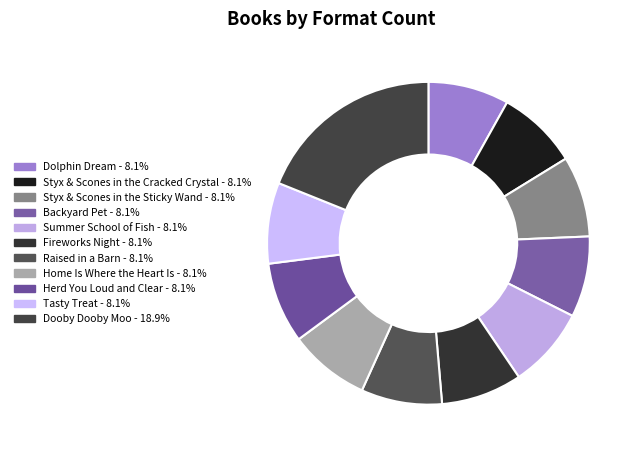

How many segments does this pie chart have?

11